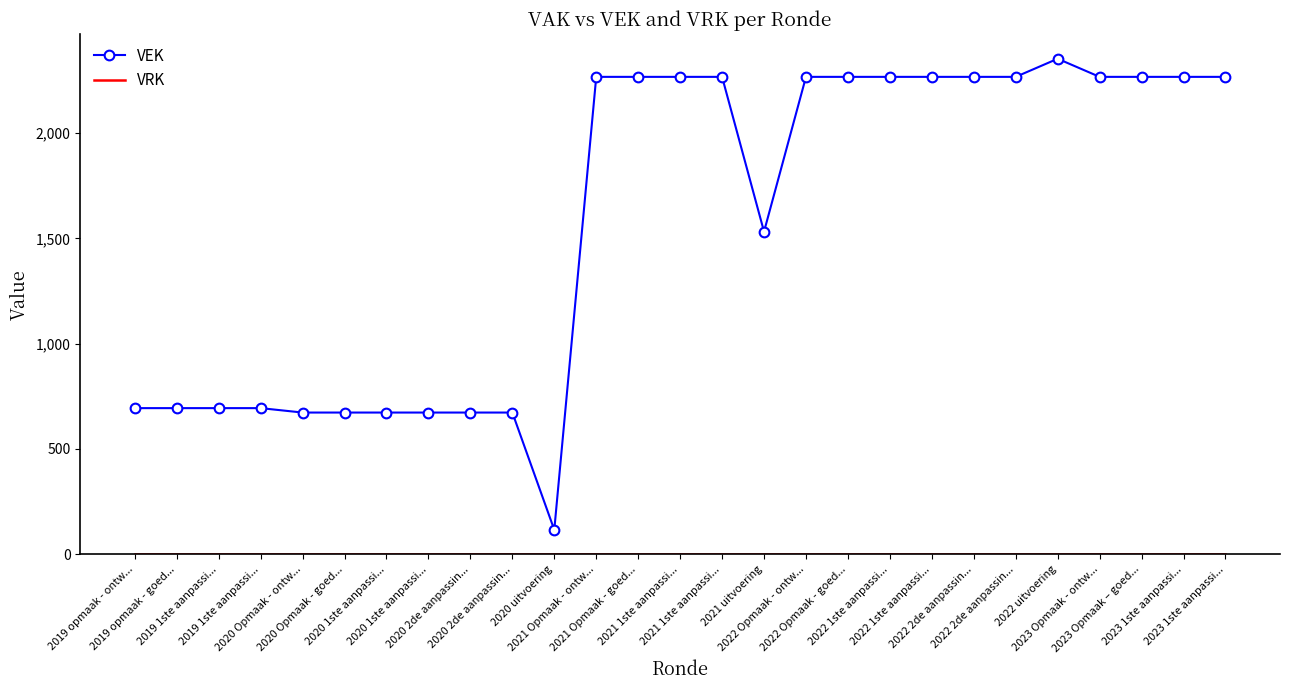

Reading left to right, list all the values displayed in this chart.

VEK: 2019 opmaak - ontw...=694	2019 opmaak - goed...=694	2019 1ste aanpassi...=694	2019 1ste aanpassi...=694	2020 Opmaak - ontw...=673	2020 Opmaak - goed...=673	2020 1ste aanpassi...=673	2020 1ste aanpassi...=673	2020 2de aanpassin...=673	2020 2de aanpassin...=673	2020 uitvoering=116	2021 Opmaak - ontw...=2267	2021 Opmaak - goed...=2267	2021 1ste aanpassi...=2267	2021 1ste aanpassi...=2267	2021 uitvoering=1532	2022 Opmaak - ontw...=2267	2022 Opmaak - goed...=2267	2022 1ste aanpassi...=2267	2022 1ste aanpassi...=2267	2022 2de aanpassin...=2267	2022 2de aanpassin...=2267	2022 uitvoering=2353	2023 Opmaak - ontw...=2267	2023 Opmaak – goed...=2267	2023 1ste aanpassi...=2267	2023 1ste aanpassi...=2267
VRK: 2019 opmaak - ontw...=0	2019 opmaak - goed...=0	2019 1ste aanpassi...=0	2019 1ste aanpassi...=0	2020 Opmaak - ontw...=0	2020 Opmaak - goed...=0	2020 1ste aanpassi...=0	2020 1ste aanpassi...=0	2020 2de aanpassin...=0	2020 2de aanpassin...=0	2020 uitvoering=0	2021 Opmaak - ontw...=0	2021 Opmaak - goed...=0	2021 1ste aanpassi...=0	2021 1ste aanpassi...=0	2021 uitvoering=0	2022 Opmaak - ontw...=0	2022 Opmaak - goed...=0	2022 1ste aanpassi...=0	2022 1ste aanpassi...=0	2022 2de aanpassin...=0	2022 2de aanpassin...=0	2022 uitvoering=0	2023 Opmaak - ontw...=0	2023 Opmaak – goed...=0	2023 1ste aanpassi...=0	2023 1ste aanpassi...=0